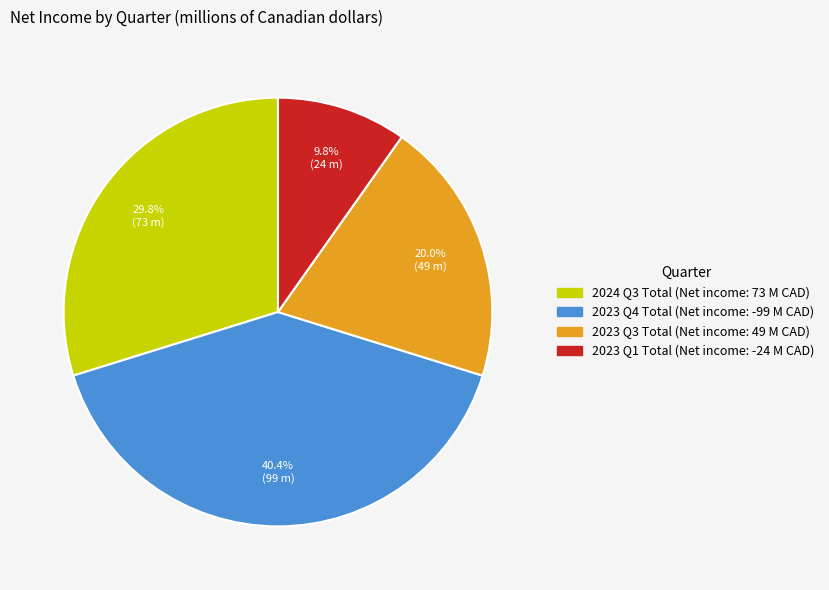

To the nearest percent, what is the average slice percentage?

25%